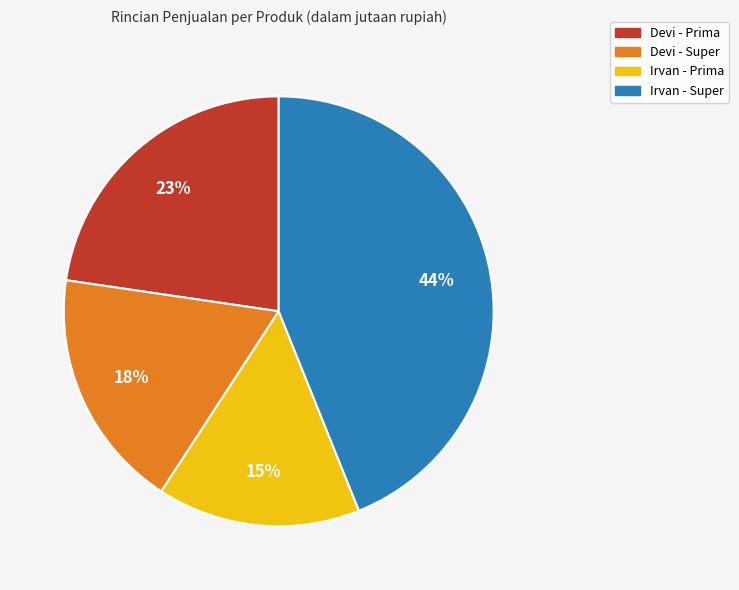

Is there any slice that represents more than half of the pie?

No